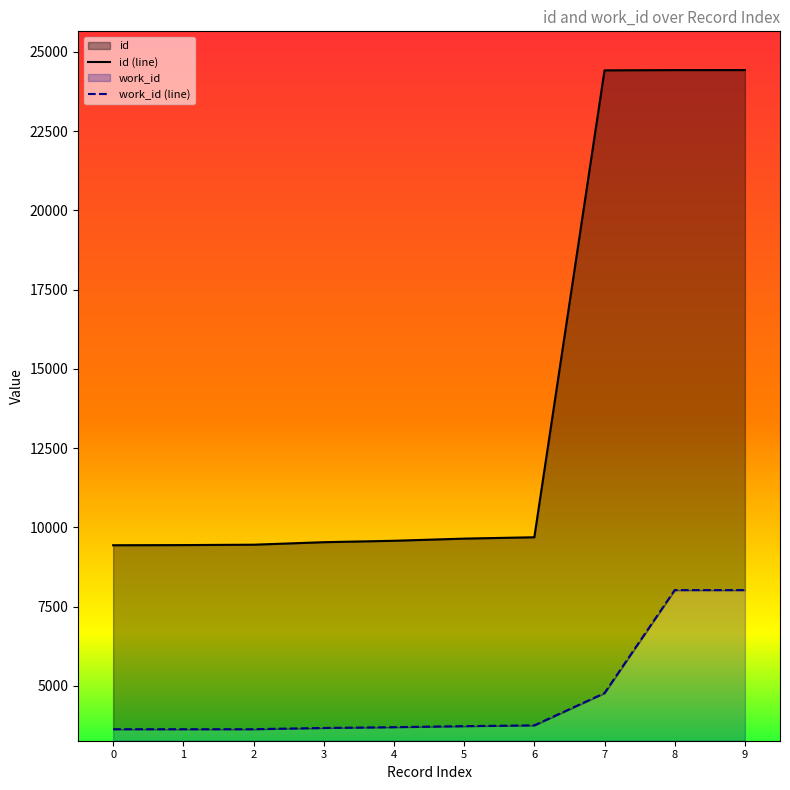

Which series changed the most between 4 and 7?

id (line)